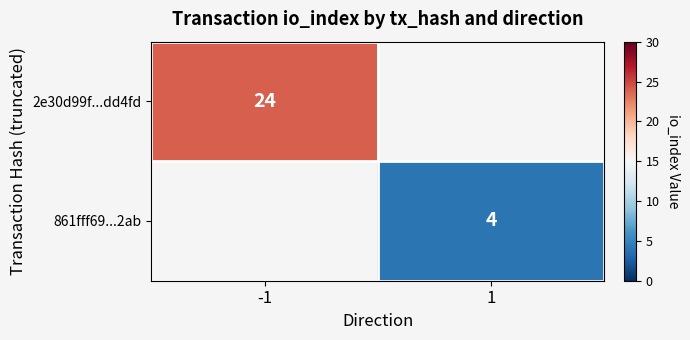

Is it true that 861fff69...2ab equals 1.2 at 1?

False